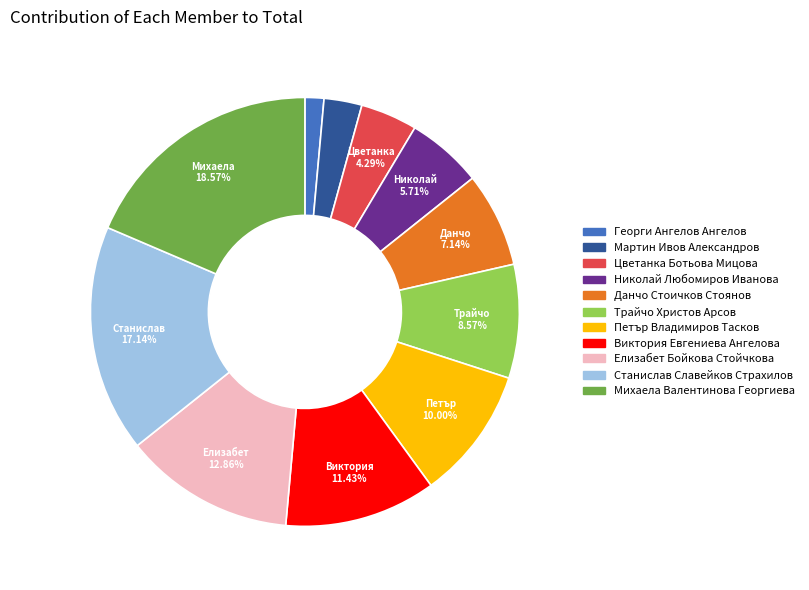

To the nearest percent, what is the average slice percentage?

9%